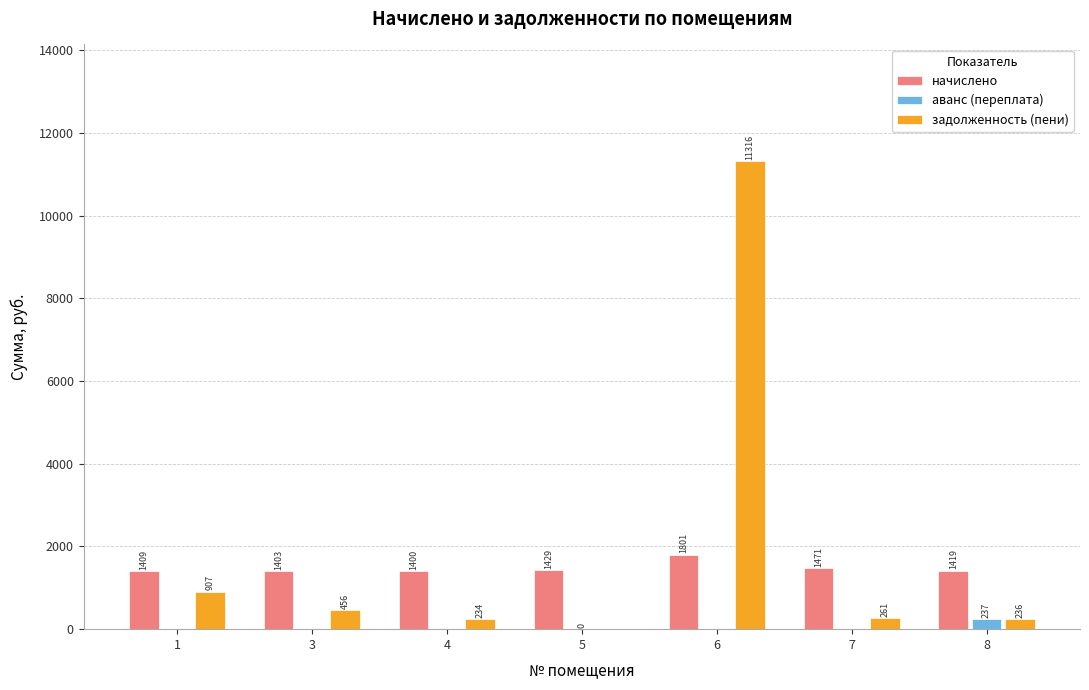

Between 4 and 7, which series saw the biggest shift?

начислено